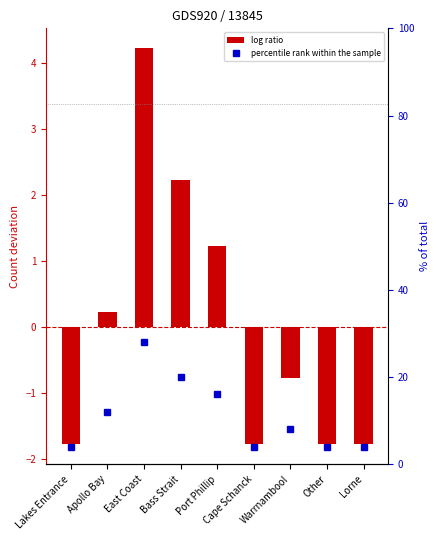

How many distinct data groups are displayed?

2